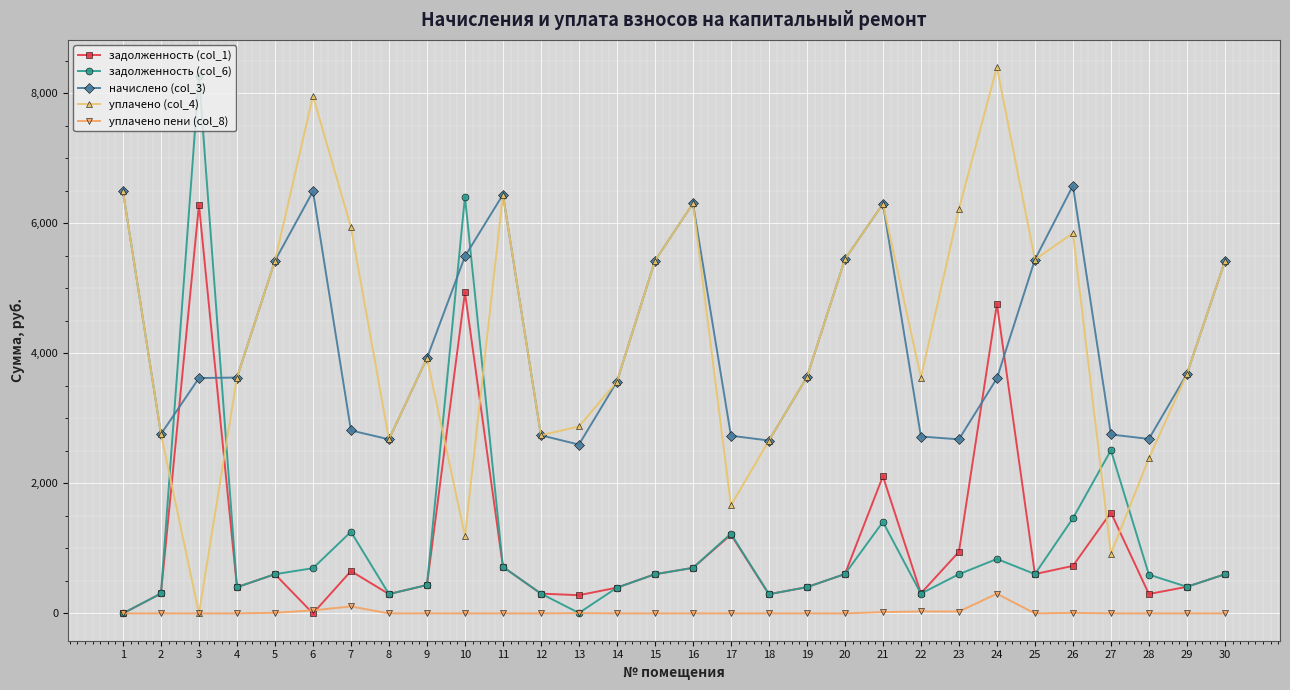

The задолженность (col_6) series shows 436.1 at 9. True or false?

True